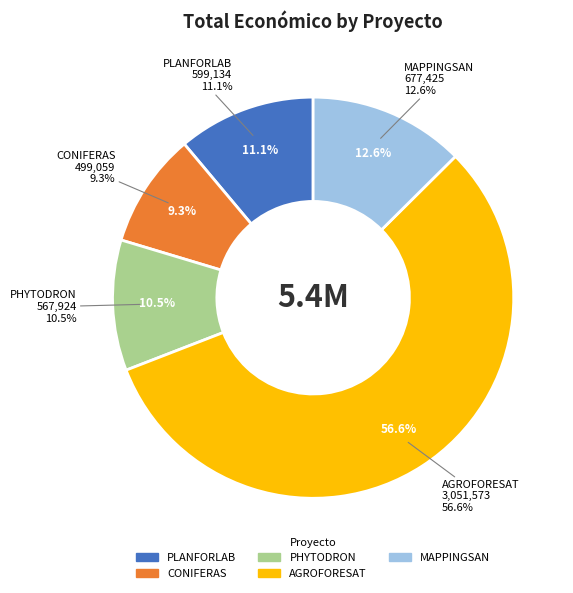

The MAPPINGSAN slice represents 7% of the pie. True or false?

False